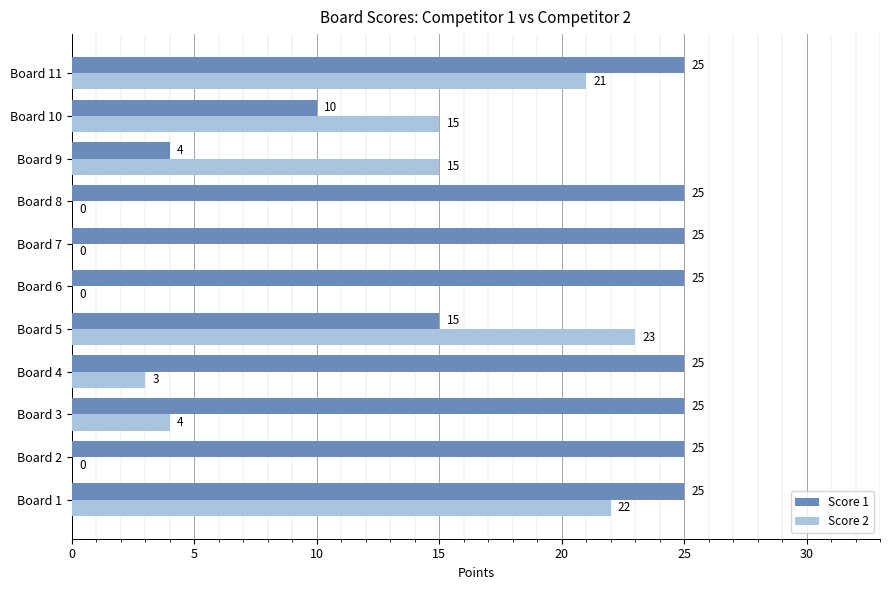

Where is Score 1 nearest to the value 14?

Board 5